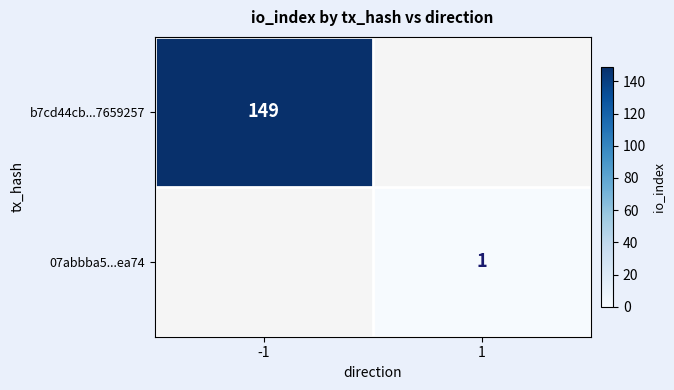

At which category is the sum across all series the highest?

-1